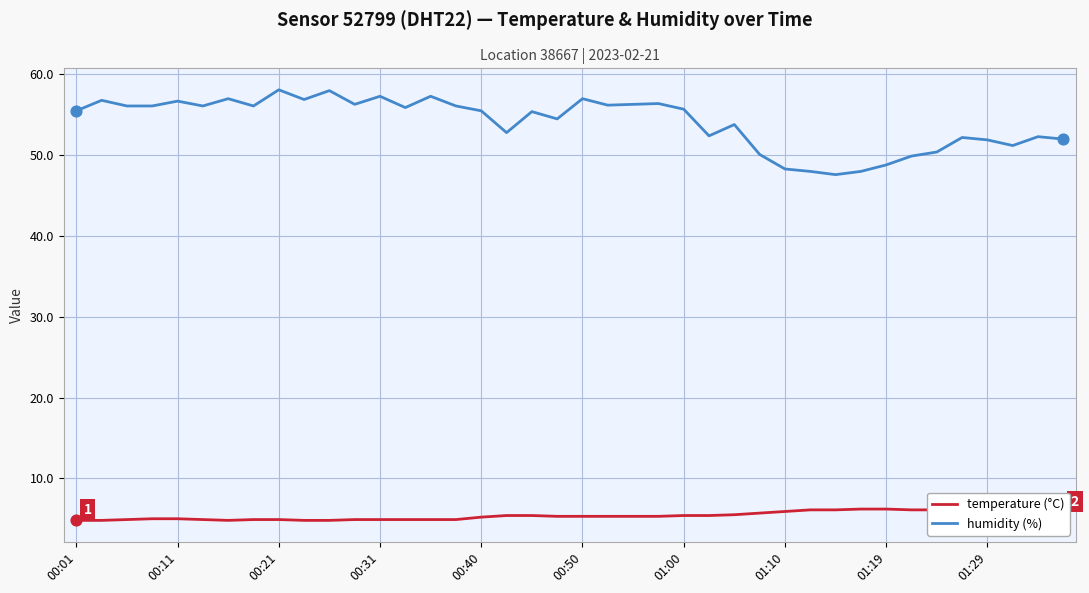

Which series has the largest total across all categories?

humidity (%)